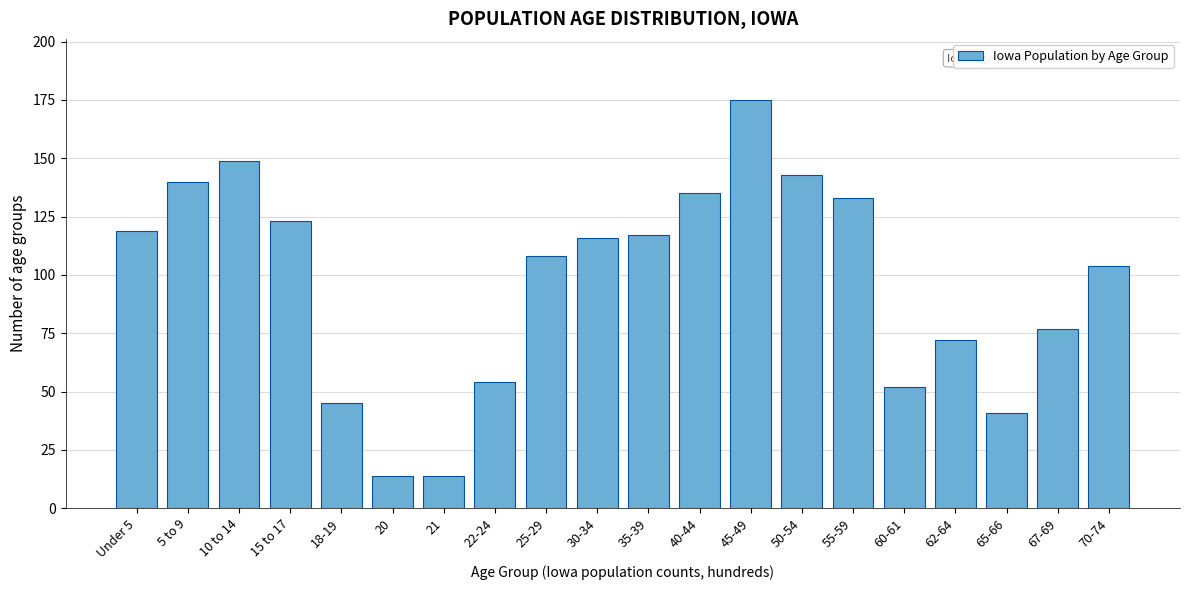

Reading left to right, transcribe all the data shown in this chart.

119	140	149	123	45	14	14	54	108	116	117	135	175	143	133	52	72	41	77	104